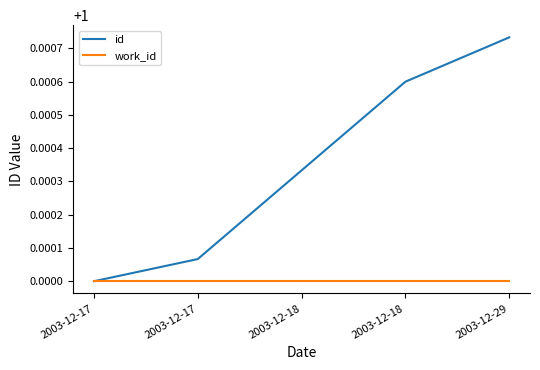

True or false: work_id has more than 1 points higher than both neighbors.

False